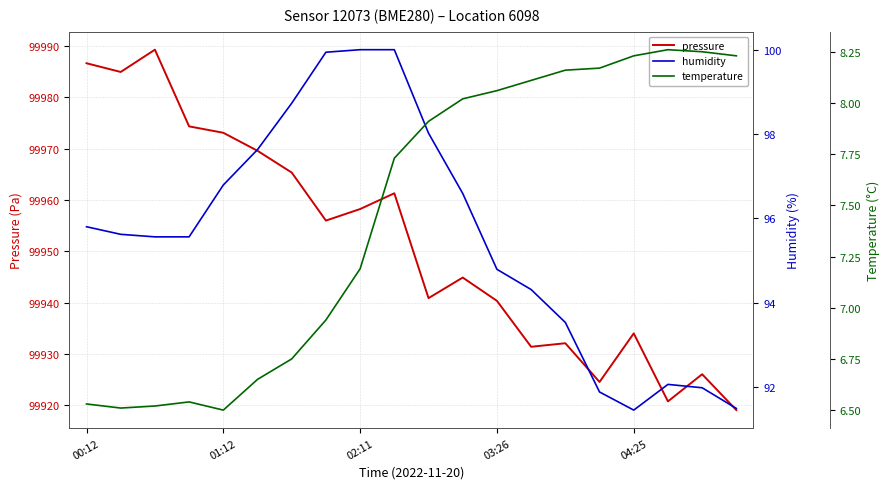

Where does the pressure series first go above 99955?

00:12